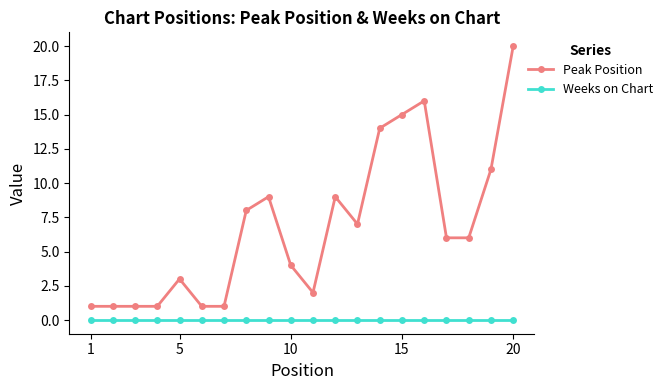

Which series has the largest range (max minus min)?

Peak Position